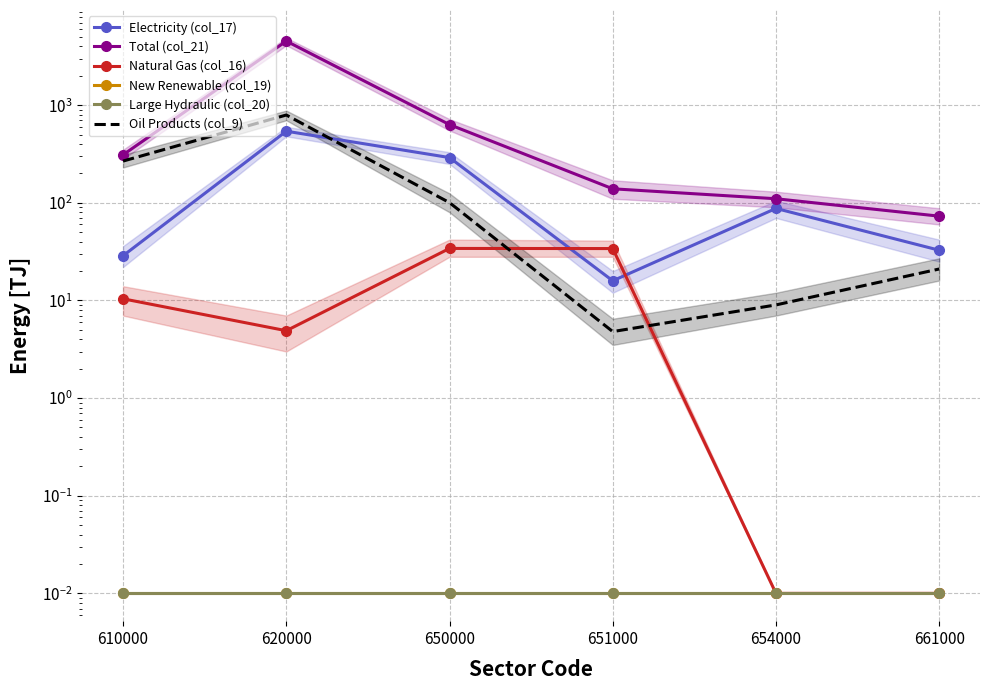

Between which two adjacent categories do Natural Gas (col_16) and Oil Products (col_9) first intersect?

650000 and 651000